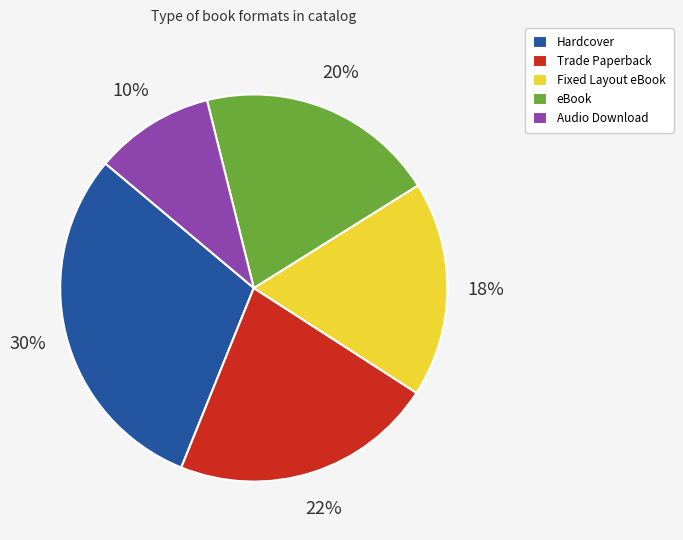

Which slice is the smallest?

Audio Download